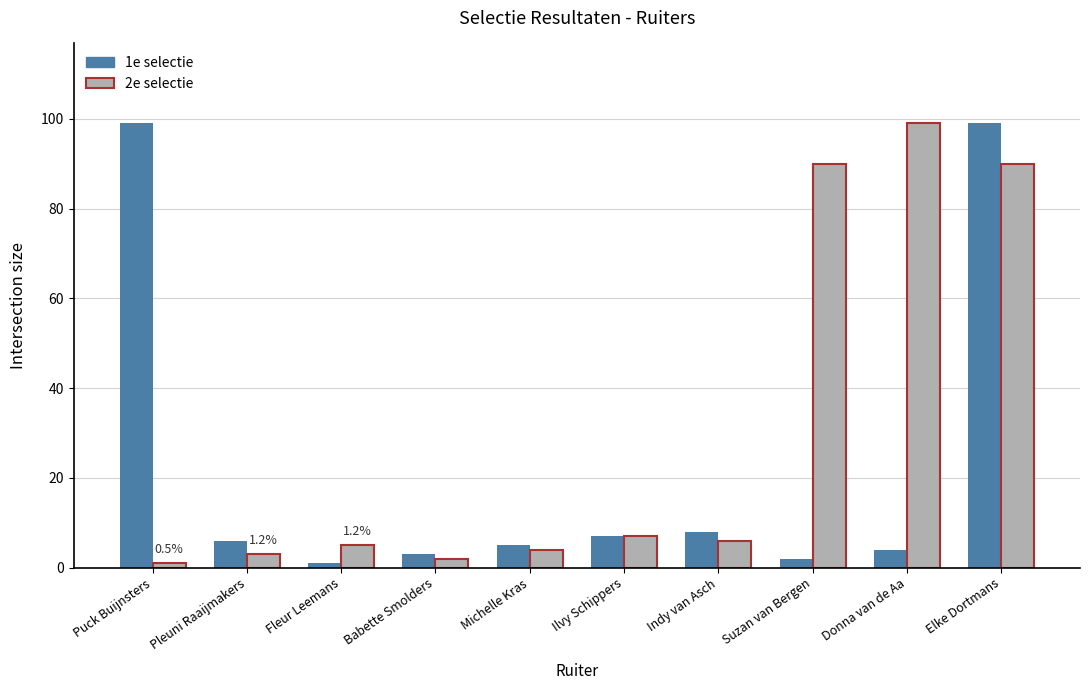

The value of 1e selectie at Indy van Asch is 3. True or false?

False